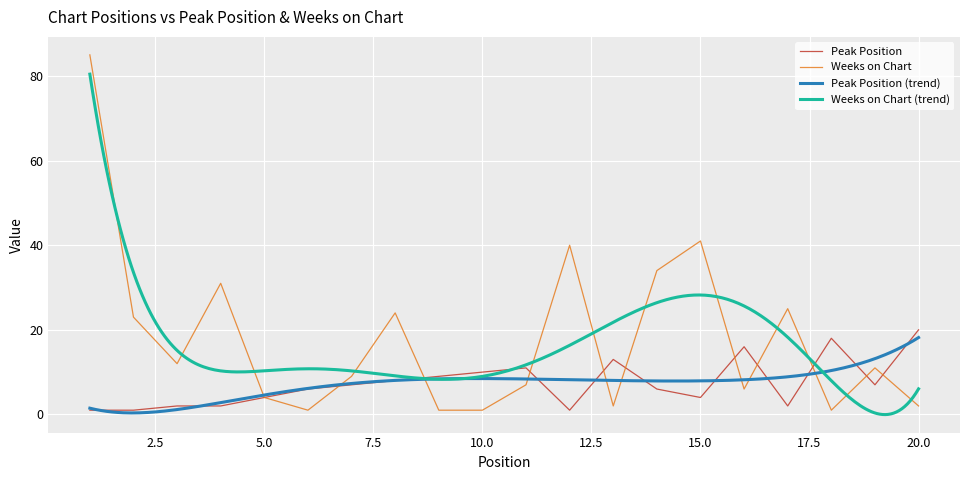

Where is the first local minimum for Peak Position?

12